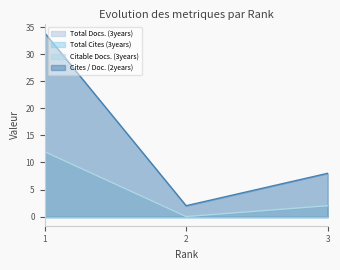

Rank the categories by Citable Docs. (3years) value from lowest to highest.

2, 3, 1